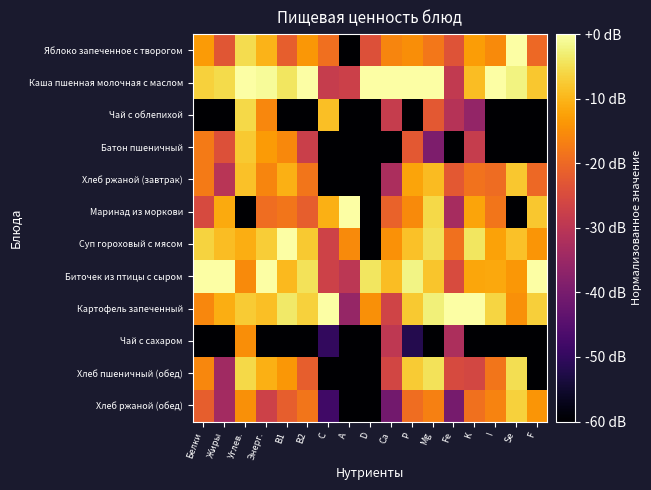

Reading left to right, what are all the values shown in this chart?

Яблоко запеченное с творогом: Белки=-13.2	Жиры=-23.0	Углев.=-5.2	Энерг.=-10.2	B1=-21.6	B2=-13.6	C=-19.0	A=-60.0	D=-24.1	Ca=-16.0	P=-14.9	Mg=-18.0	Fe=-23.5	K=-13.0	I=-15.3	Se=0.0	F=-20.0
Каша пшенная молочная с маслом: Белки=-6.6	Жиры=-5.6	Углев.=0.0	Энерг.=-0.8	B1=-4.1	B2=0.0	C=-28.1	A=-27.3	D=0.0	Ca=0.0	P=0.0	Mg=0.0	Fe=-28.8	K=-8.9	I=0.0	Se=-2.2	F=-8.0
Чай с облепихой: Белки=-60.0	Жиры=-60.0	Углев.=-5.8	Энерг.=-15.8	B1=-60.0	B2=-60.0	C=-8.8	A=-60.0	D=-60.0	Ca=-28.3	P=-60.0	Mg=-22.5	Fe=-30.9	K=-35.9	I=-60.0	Se=-60.0	F=-60.0
Батон пшеничный: Белки=-17.5	Жиры=-23.9	Углев.=-7.5	Энерг.=-13.3	B1=-15.6	B2=-27.6	C=-60.0	A=-60.0	D=-60.0	Ca=-60.0	P=-22.6	Mg=-39.2	Fe=-60.0	K=-28.2	I=-60.0	Se=-60.0	F=-60.0
Хлеб ржаной (завтрак): Белки=-17.5	Жиры=-30.4	Углев.=-8.6	Энерг.=-16.0	B1=-10.7	B2=-18.1	C=-60.0	A=-60.0	D=-60.0	Ca=-32.4	P=-12.0	Mg=-9.3	Fe=-22.7	K=-18.7	I=-19.7	Se=-7.8	F=-20.0
Маринад из моркови: Белки=-25.3	Жиры=-11.4	Углев.=-60.0	Энерг.=-19.4	B1=-18.1	B2=-21.6	C=-10.6	A=0.0	D=-60.0	Ca=-21.0	P=-15.4	Mg=-5.8	Fe=-33.2	K=-12.2	I=-18.3	Se=-60.0	F=-8.0
Суп гороховый с мясом: Белки=-6.4	Жиры=-9.1	Углев.=-10.9	Энерг.=-7.0	B1=0.0	B2=-7.6	C=-26.8	A=-15.3	D=-60.0	Ca=-14.4	P=-8.5	Mg=-4.8	Fe=-19.0	K=-4.2	I=-12.2	Se=-8.6	F=-14.0
Биточек из птицы с сыром: Белки=0.0	Жиры=0.0	Углев.=-15.4	Энерг.=0.0	B1=-9.5	B2=-4.7	C=-27.2	A=-29.8	D=-4.1	Ca=-9.0	P=-2.1	Mg=-8.2	Fe=-25.0	K=-11.9	I=-11.6	Se=-13.8	F=0.0
Картофель запеченный: Белки=-15.9	Жиры=-11.0	Углев.=-7.4	Энерг.=-8.9	B1=-3.5	B2=-6.8	C=0.0	A=-35.8	D=-14.5	Ca=-26.6	P=-7.6	Mg=-2.8	Fe=0.0	K=0.0	I=-6.2	Se=-14.6	F=-6.9
Чай с сахаром: Белки=-60.0	Жиры=-60.0	Углев.=-14.9	Энерг.=-60.0	B1=-60.0	B2=-60.0	C=-50.0	A=-60.0	D=-60.0	Ca=-29.5	P=-51.8	Mg=-60.0	Fe=-32.2	K=-60.0	I=-60.0	Se=-60.0	F=-60.0
Хлеб пшеничный (обед): Белки=-15.7	Жиры=-34.2	Углев.=-5.8	Энерг.=-10.7	B1=-13.6	B2=-21.6	C=-60.0	A=-60.0	D=-60.0	Ca=-26.2	P=-7.3	Mg=-4.7	Fe=-25.3	K=-25.8	I=-18.3	Se=-5.1	F=-60.0
Хлеб ржаной (обед): Белки=-21.7	Жиры=-33.7	Углев.=-14.6	Энерг.=-27.1	B1=-21.6	B2=-18.1	C=-48.1	A=-60.0	D=-60.0	Ca=-40.9	P=-19.3	Mg=-16.9	Fe=-40.3	K=-18.9	I=-16.3	Se=-6.7	F=-14.0